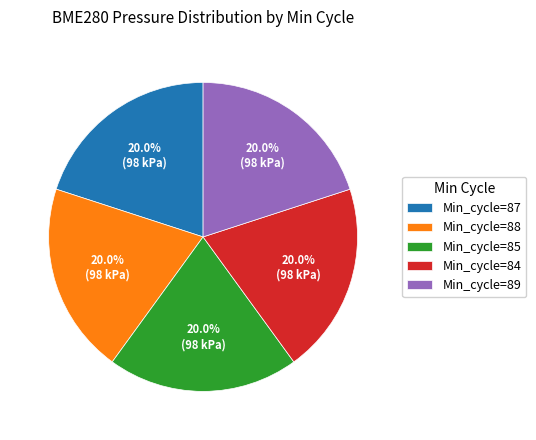

Approximately how many times larger is the value at Min_cycle=88 compared to Min_cycle=89?

1.0